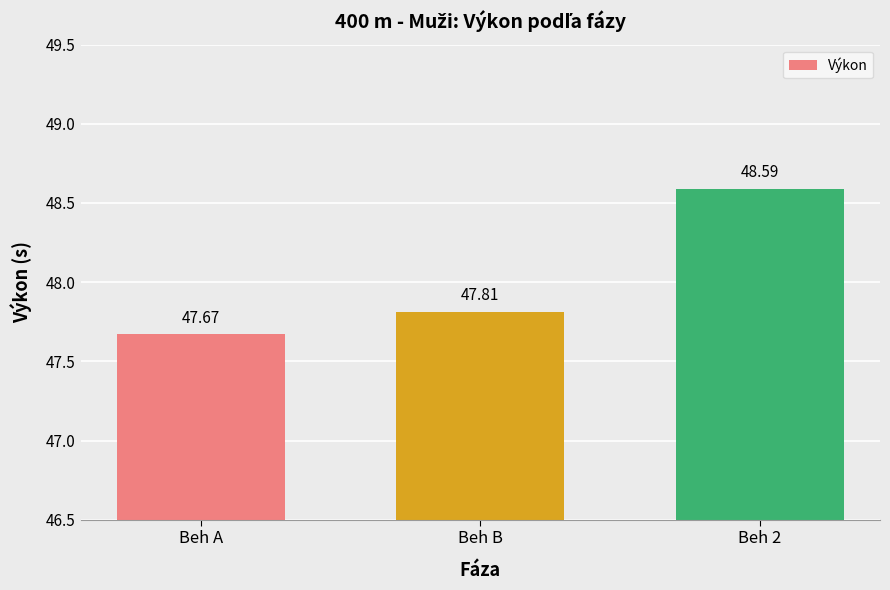

What is the sum of the values at Beh 2 and Beh B?

96.4